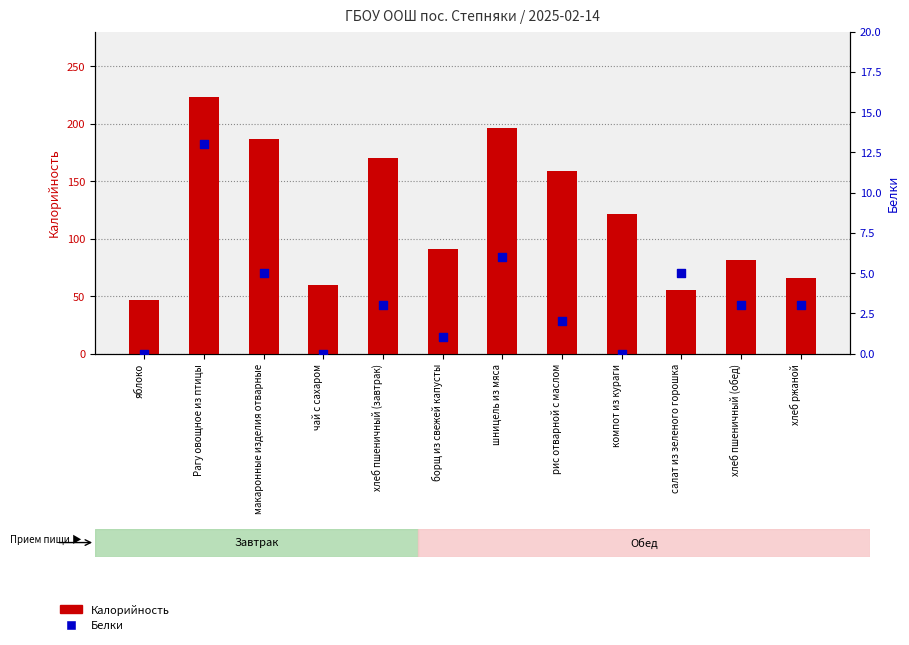

What are all the series names shown in the legend?

Калорийность, Белки